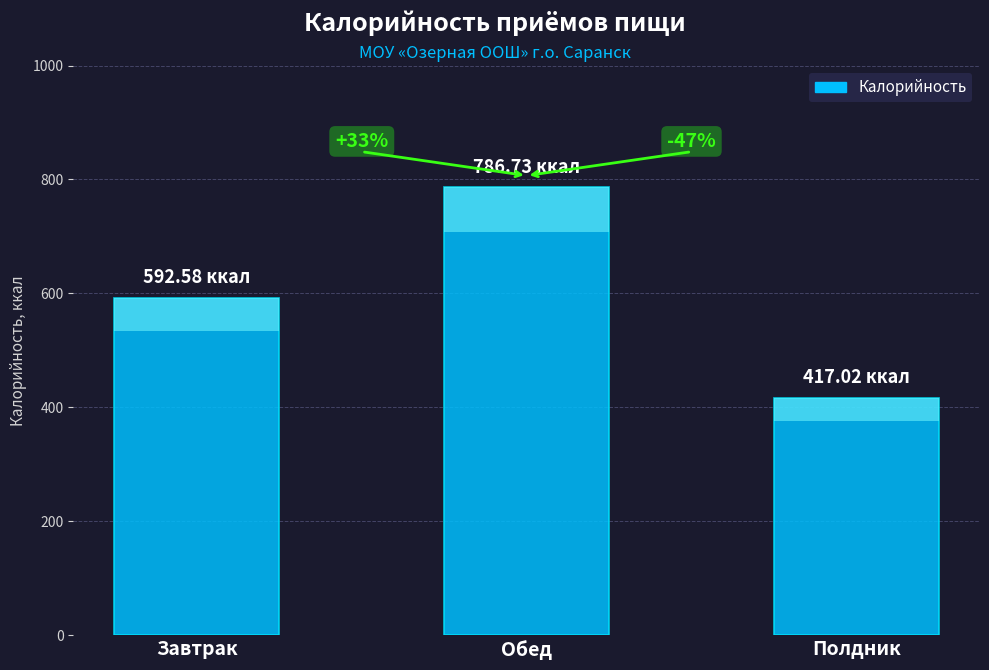

How many series are shown in this chart?

1